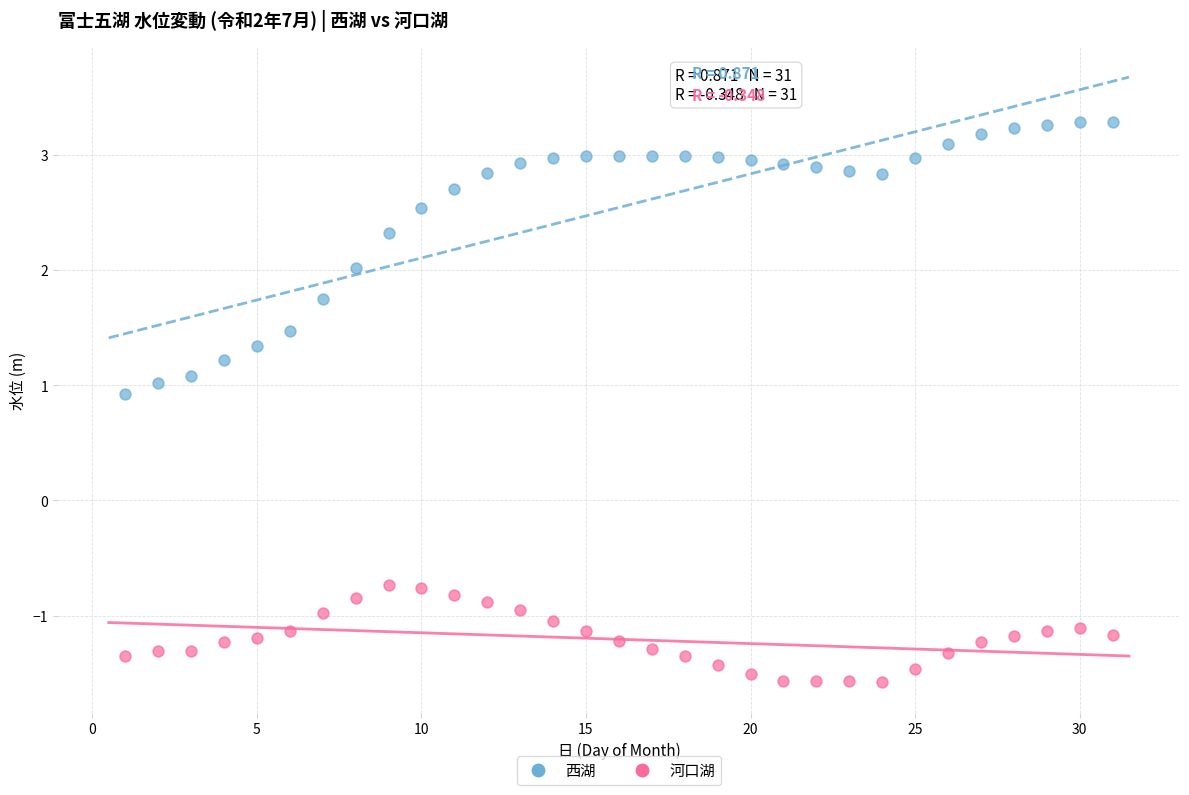

Across all data points, what is the range of Y values (max minus min)?

4.9